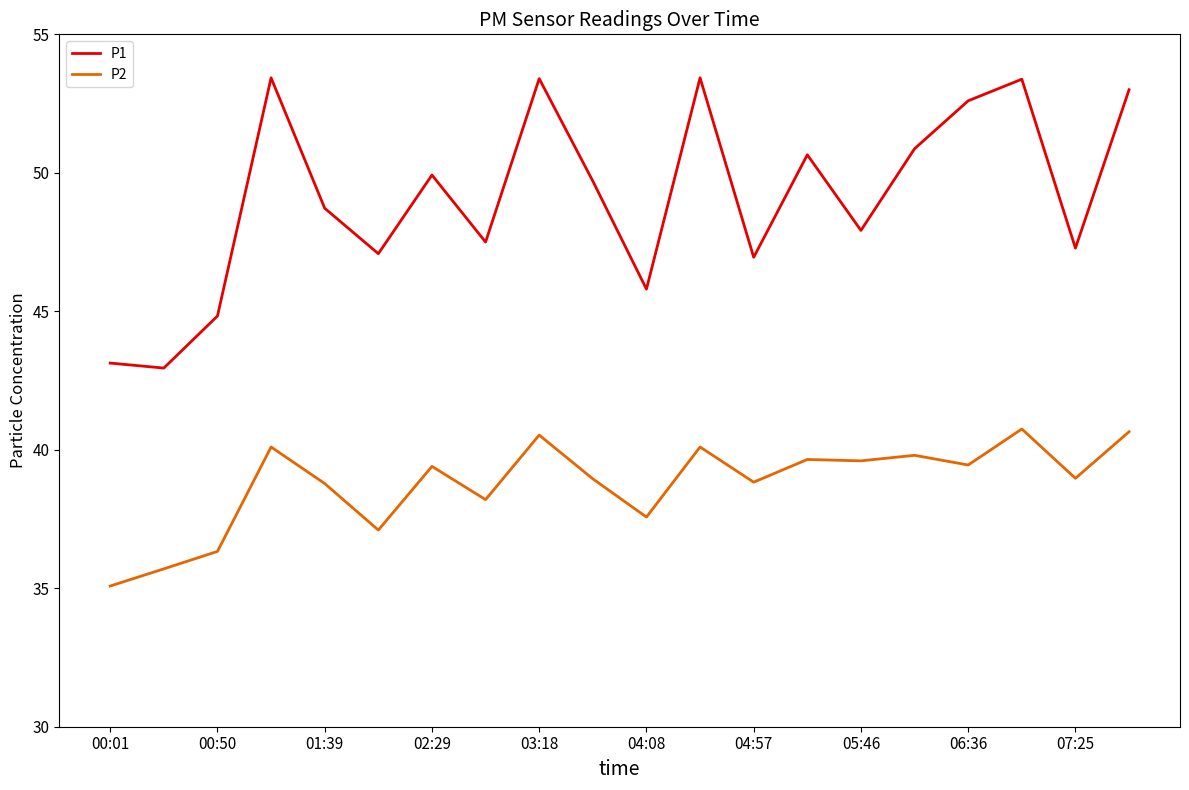

True or false: P2 and P1 cross at least once.

False